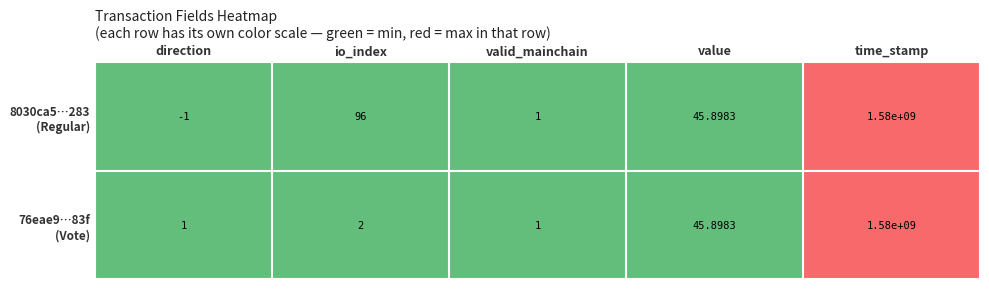

Which category has the lowest value across all series?

direction